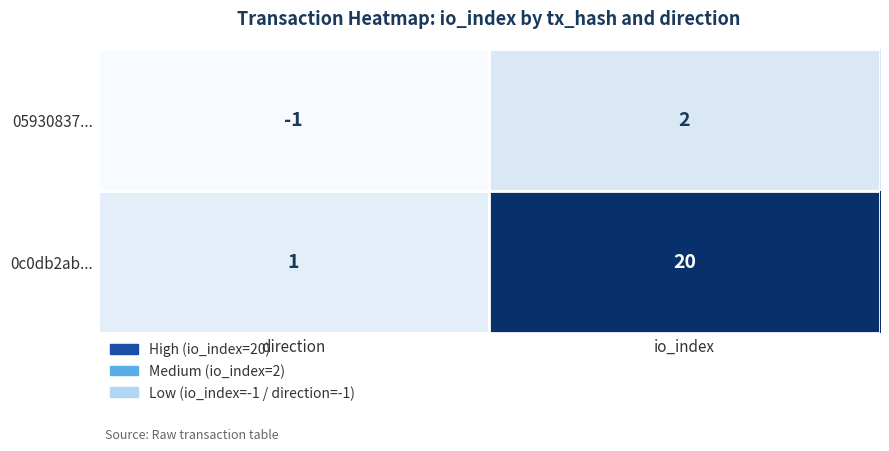

List the series in order of their overall mean, highest first.

0c0db2ab..., 05930837...